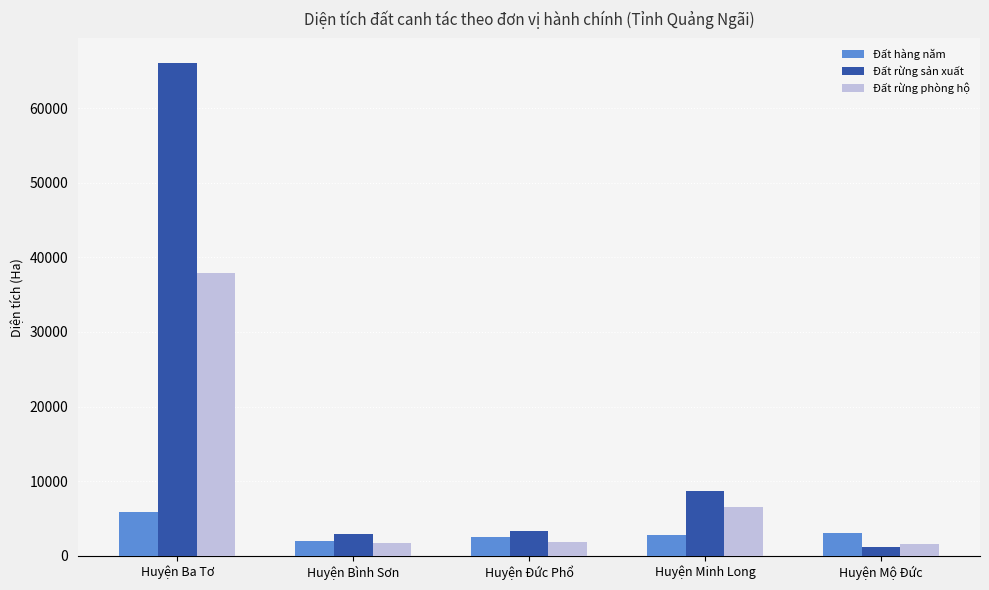

Rank the series by their maximum value, from lowest to highest.

Đất hàng năm, Đất rừng phòng hộ, Đất rừng sản xuất